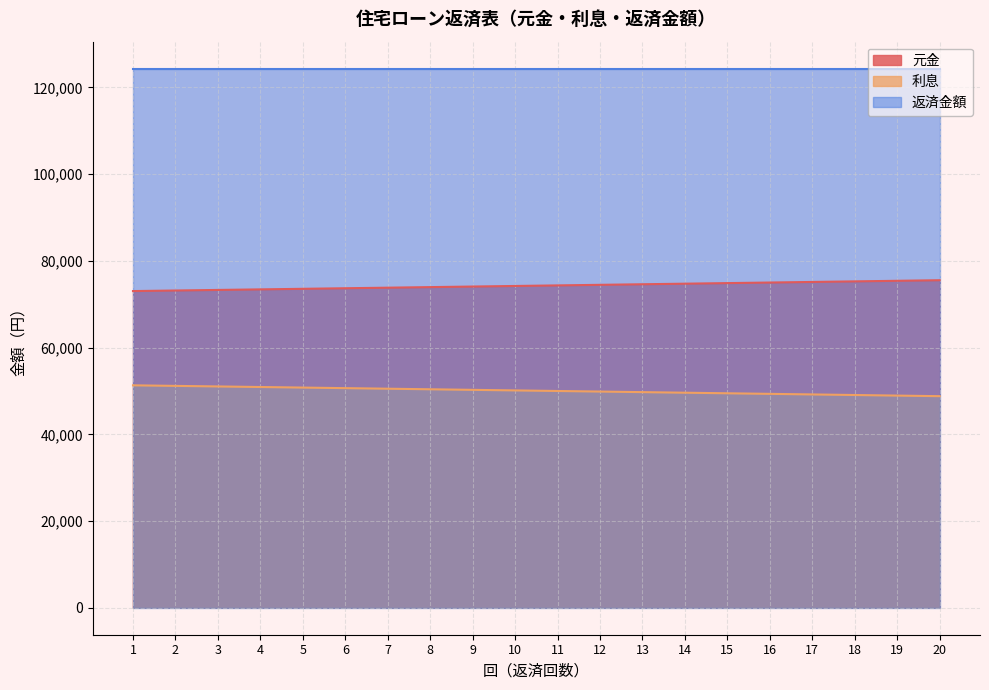

At which label does 元金 first exceed 74340?

11